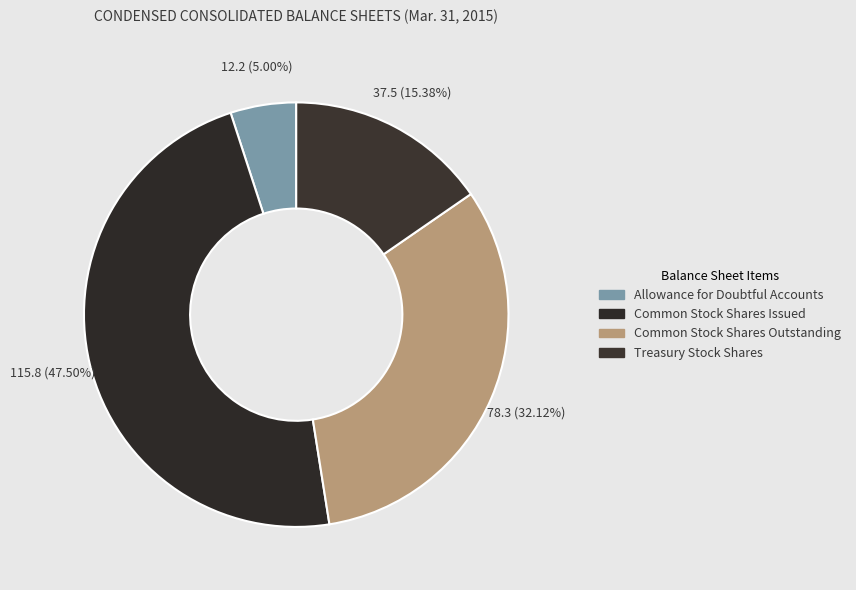

Is there a majority slice in this chart?

No